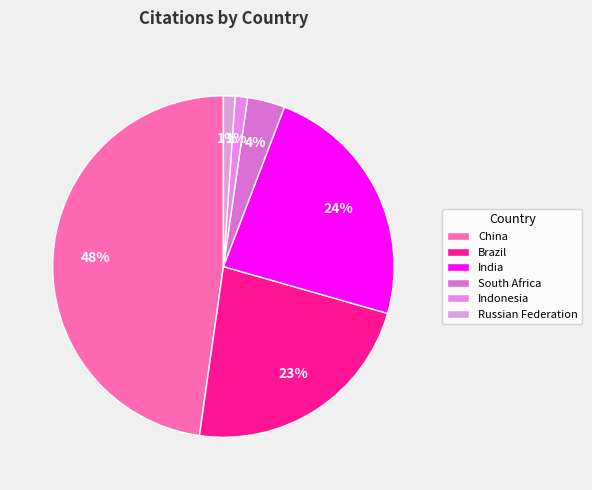

True or false: Russian Federation accounts for 1% of the total.

True